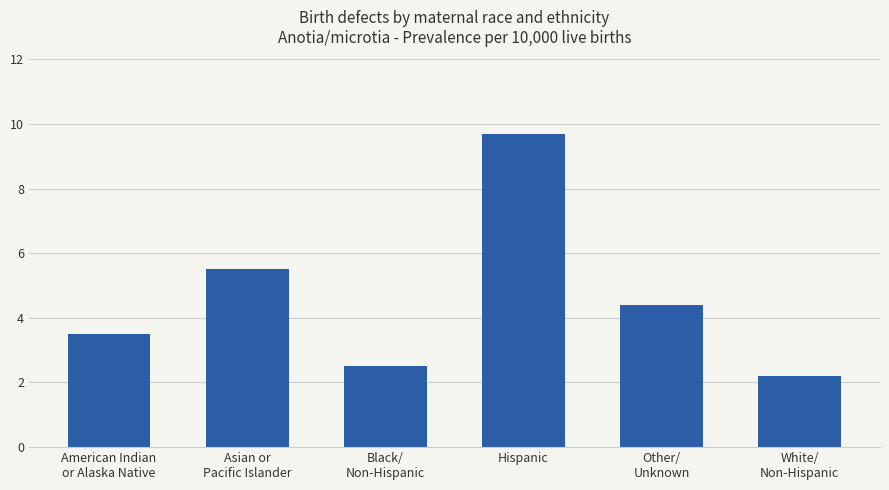

Which label corresponds to the largest value in the chart?

Hispanic